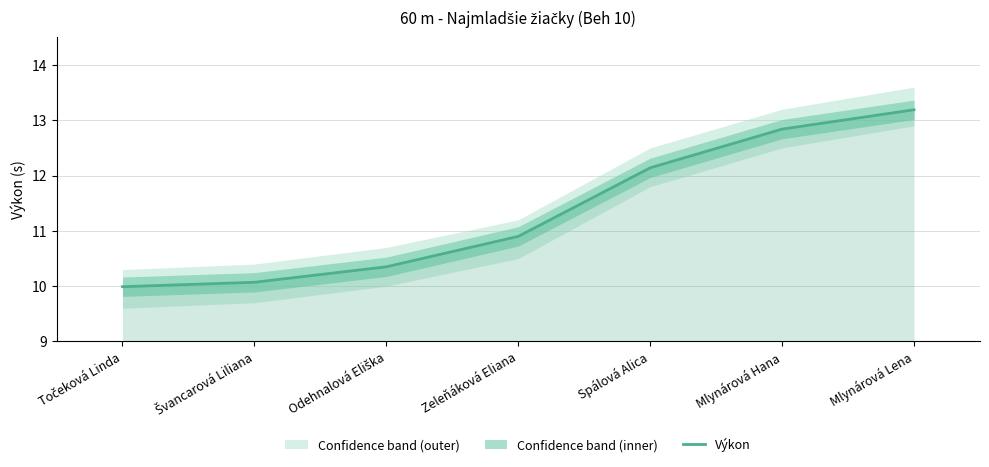

Does the chart have visible grid lines?

Yes